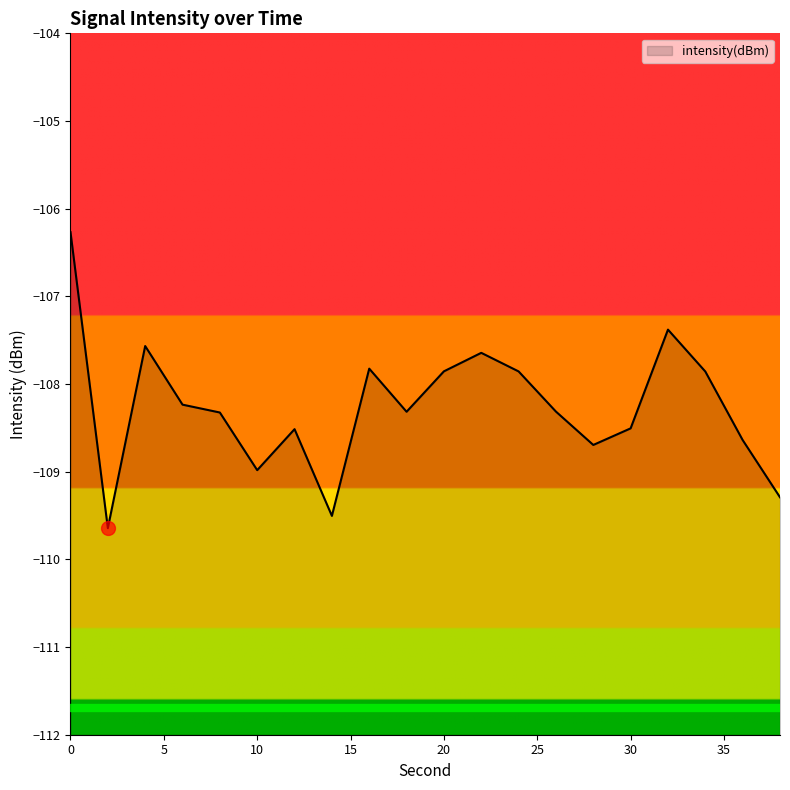

How many interior local peaks (higher than both neighbors) does the data have?

5